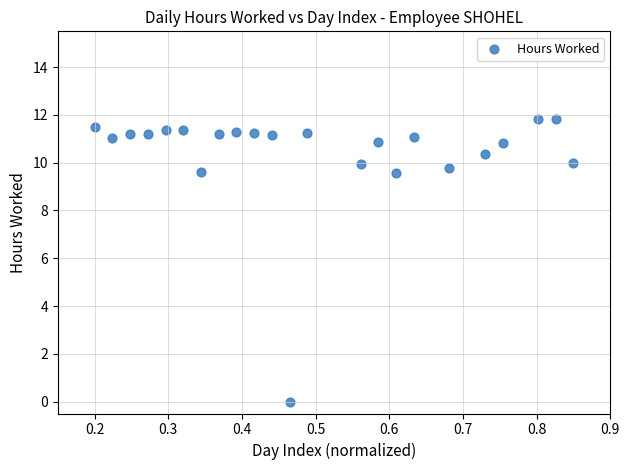

What is the range of X values (max minus min)?

0.6